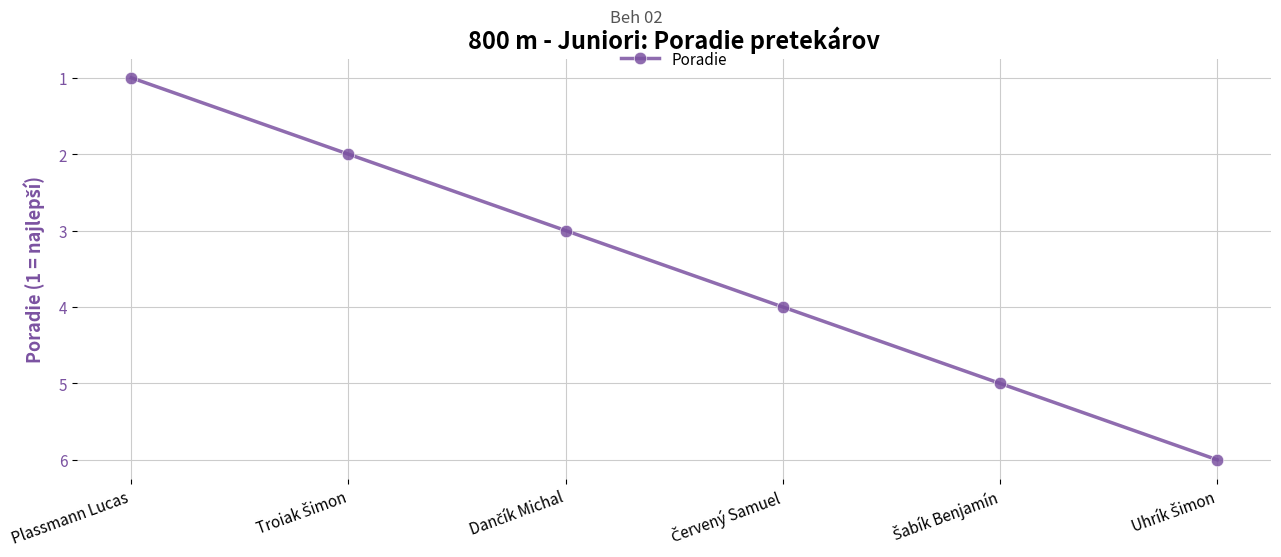

What is the label of the 1st point from the left?

Plassmann Lucas